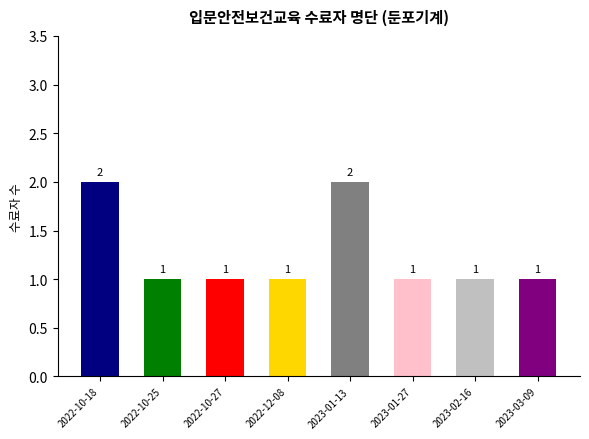

What is the minimum value shown in the chart?

1